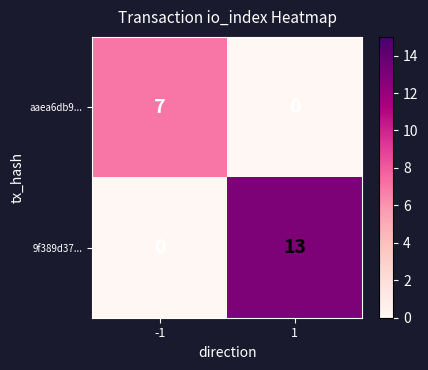

What is the sum of the aaea6db9... values at -1 and 1?

7